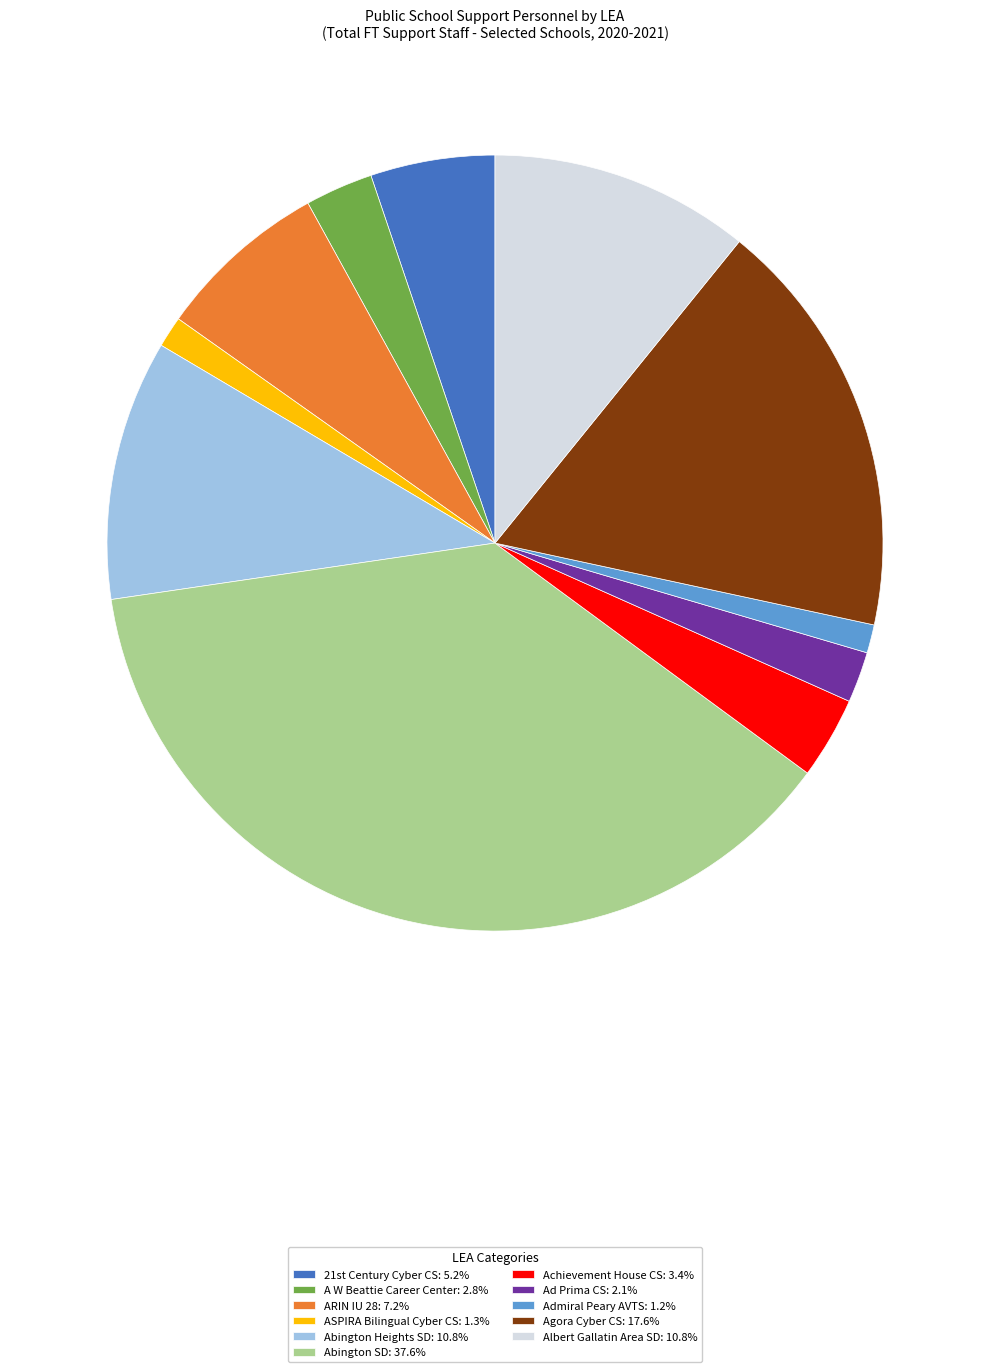

What is the ratio of the value at Agora Cyber CS: 17.6% to the value at Admiral Peary AVTS: 1.2%?

14.9